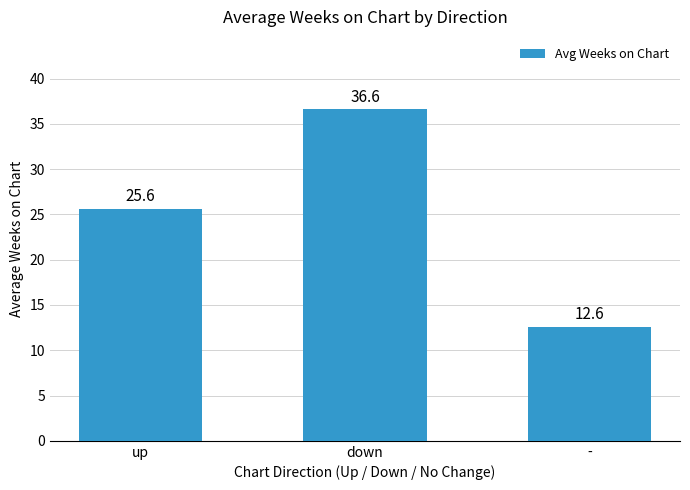

Is it true that the value at down is 36.6?

True